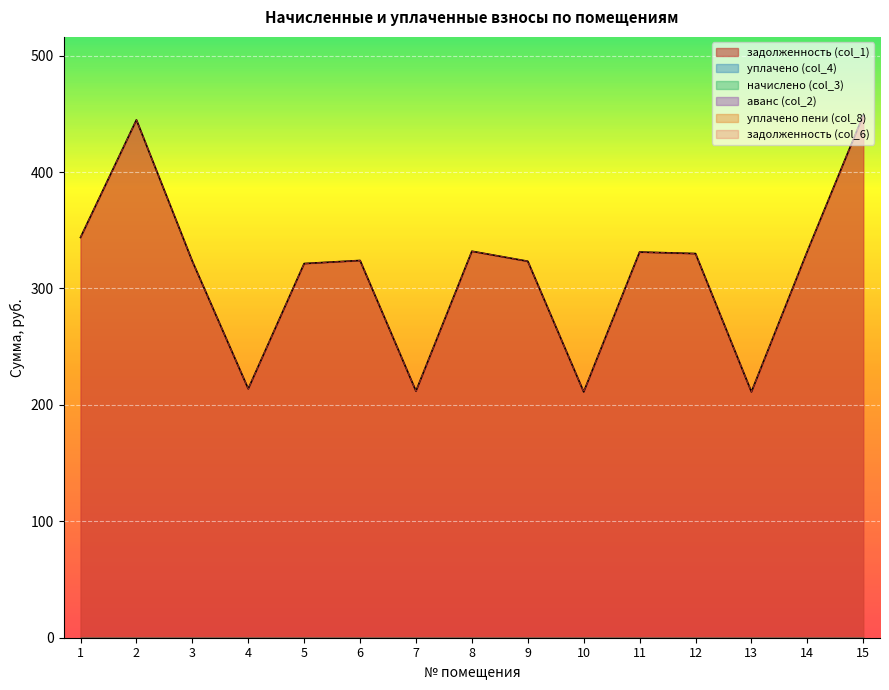

True or false: начислено (col_3) and аванс col_2 intersect in this chart.

False